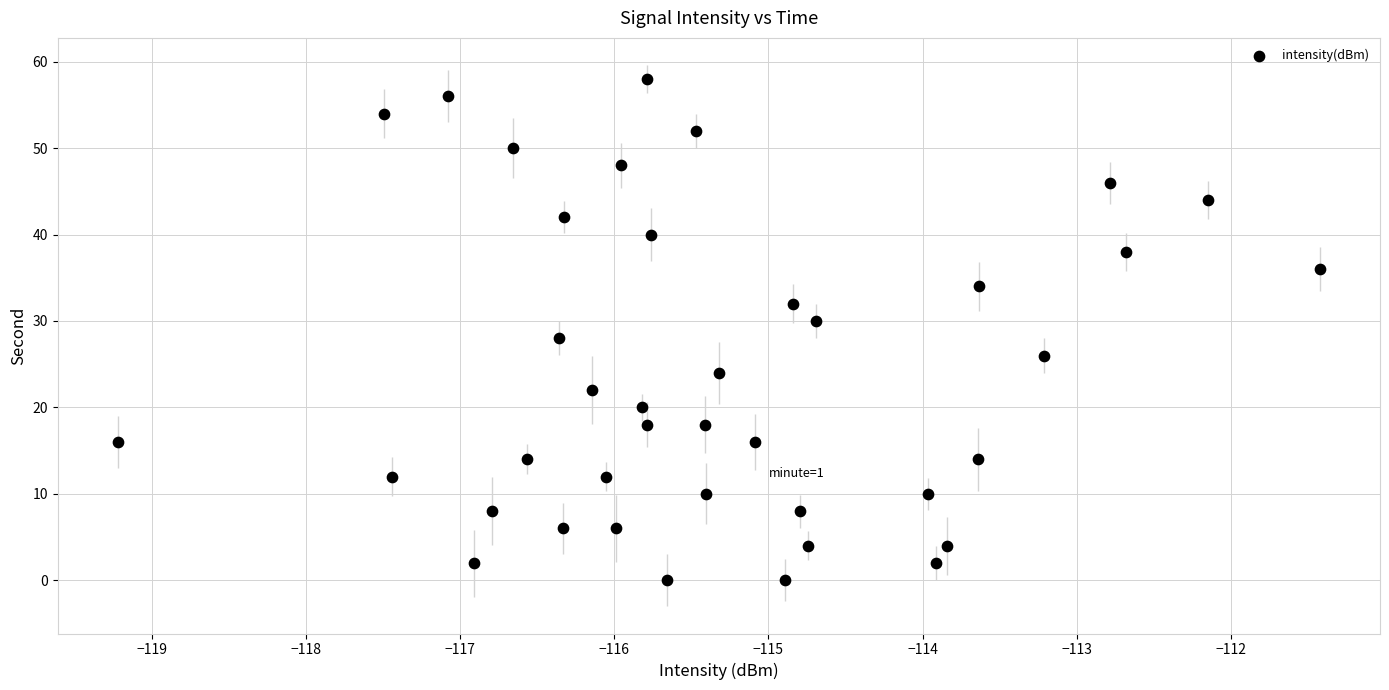

What is the range of Y values (max minus min)?

58